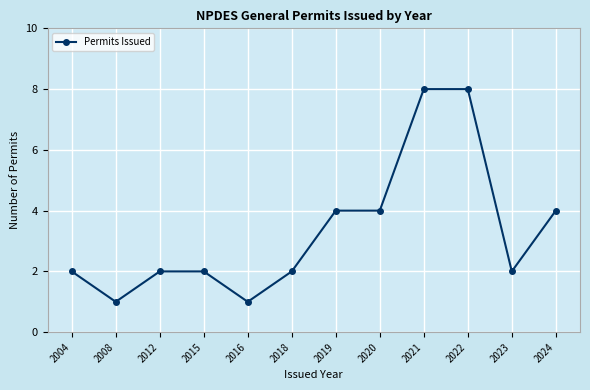

How many data points does each series have?

12